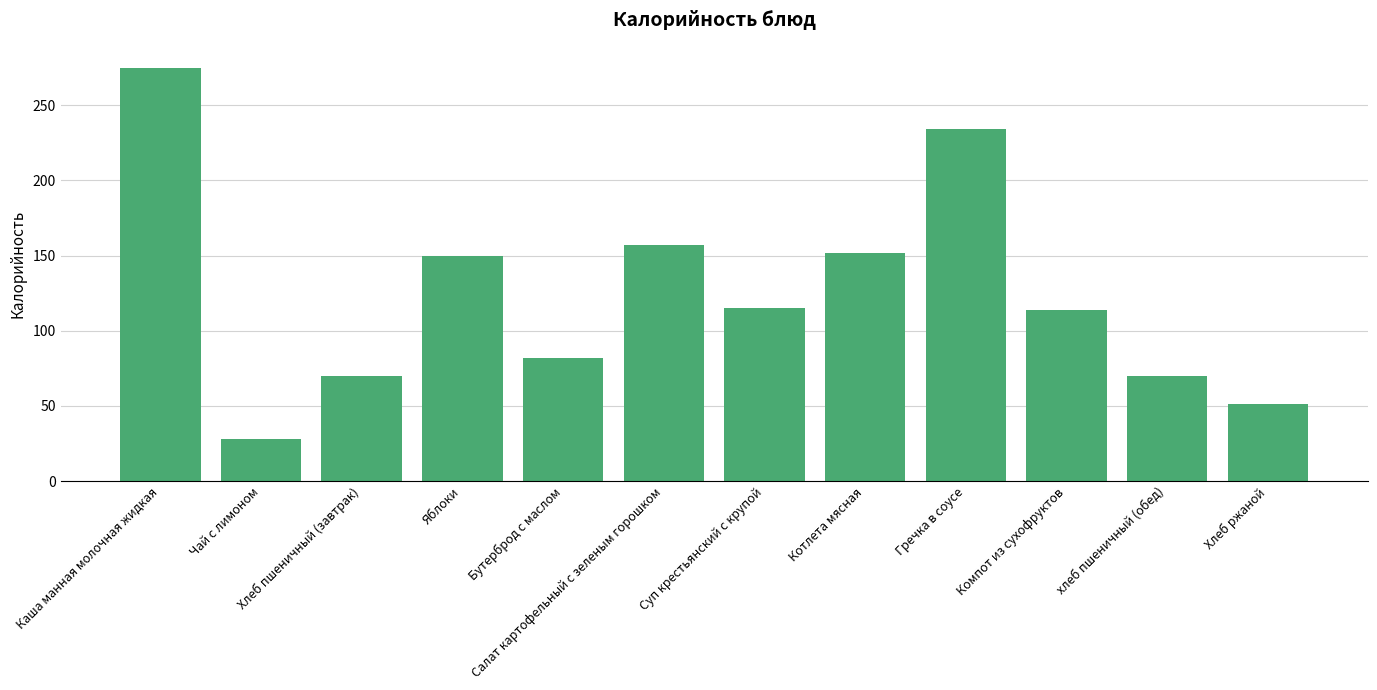

What is the sum of the values at Бутерброд с маслом and Хлеб ржаной?

133